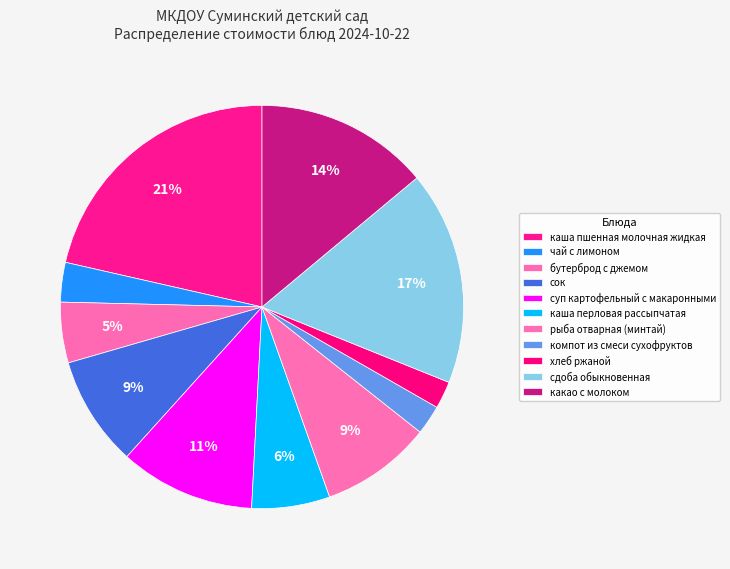

Between сдоба обыкновенная and суп картофельный с макаронными, which is larger?

сдоба обыкновенная